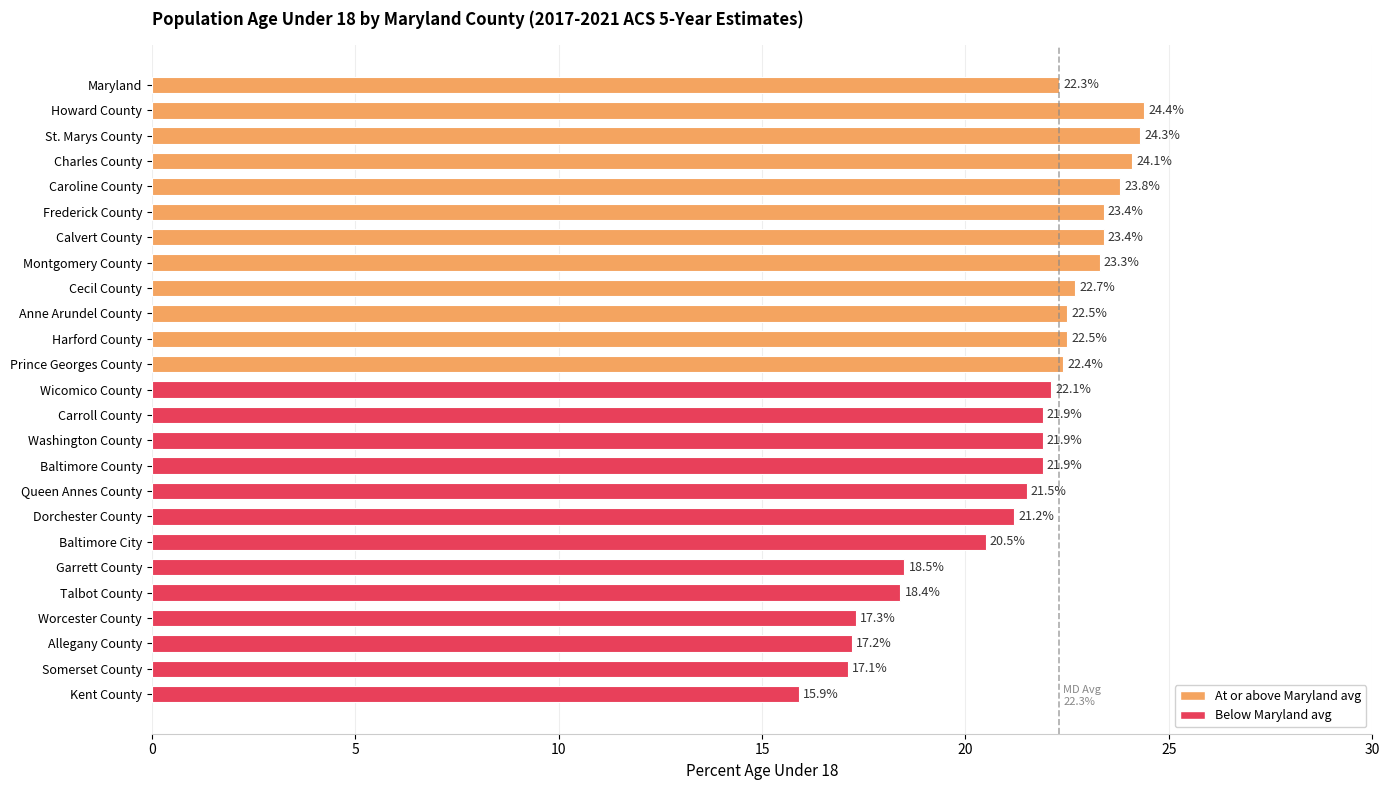

What is the difference between the maximum and second lowest values?

7.3